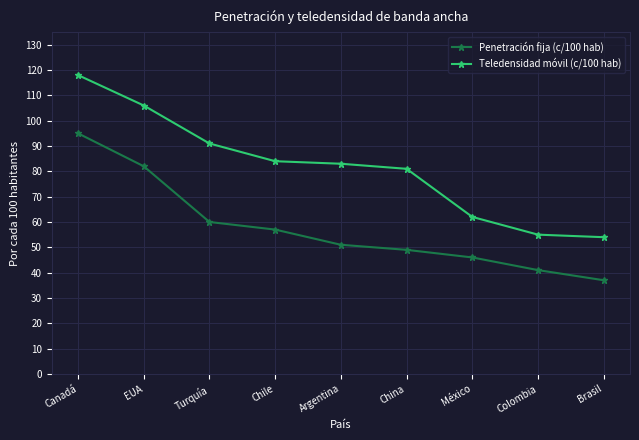

What is the difference between the maximum and minimum values in the Penetración fija (c/100 hab) series?

58